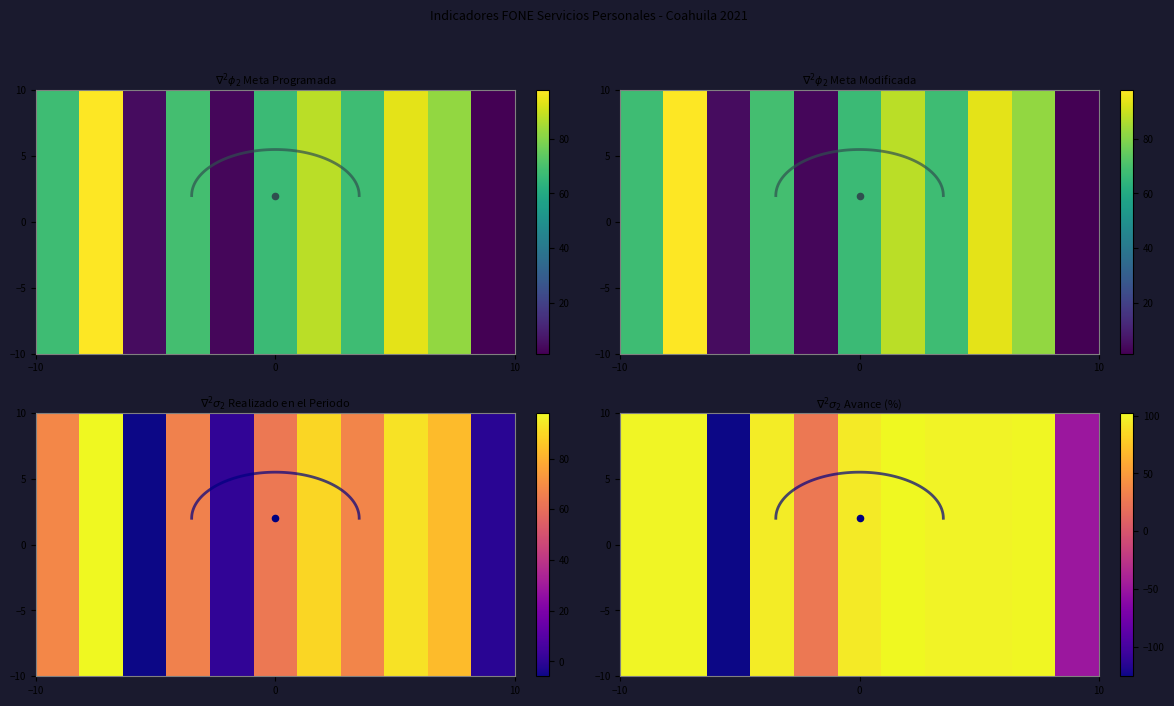

Reading left to right, transcribe all the data shown in this chart.

Meta programada: 67.7	97.6	4.7	68.9	3.0	67.1	87.8	67.9	93.7	82.2	1.5
Meta Modificada: 67.7	97.6	4.7	68.9	3.0	67.1	87.8	67.9	93.7	82.2	1.5
Realizado en el Periodo: 68.0	98.0	-5.9	66.1	0.8	63.5	89.9	67.2	92.7	82.8	-0.7
Avance (%): 100.4	100.4	-125.8	96.0	26.5	94.7	102.4	99.0	99.0	100.8	-49.7